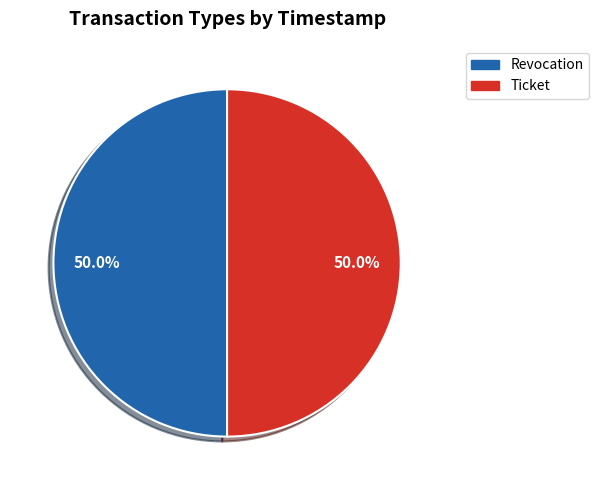

Approximately how many times larger is the value at Ticket compared to Revocation?

1.0